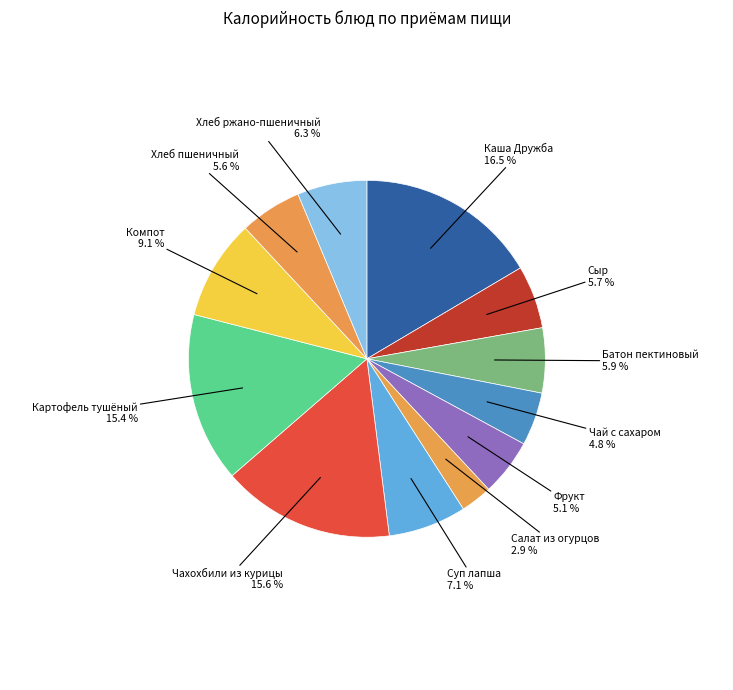

Count the number of slices in the pie.

12